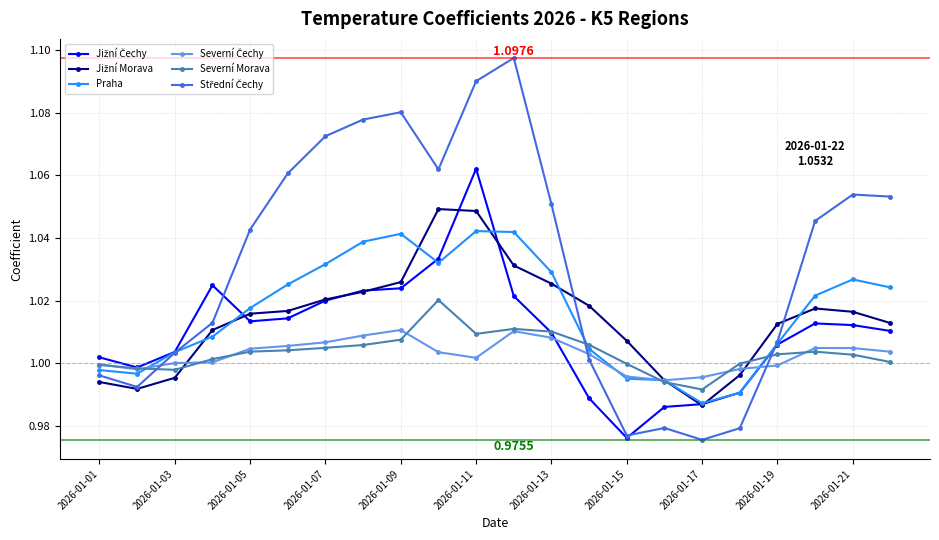

In Praha, how many points are lower than both neighbors (excluding endpoints)?

3